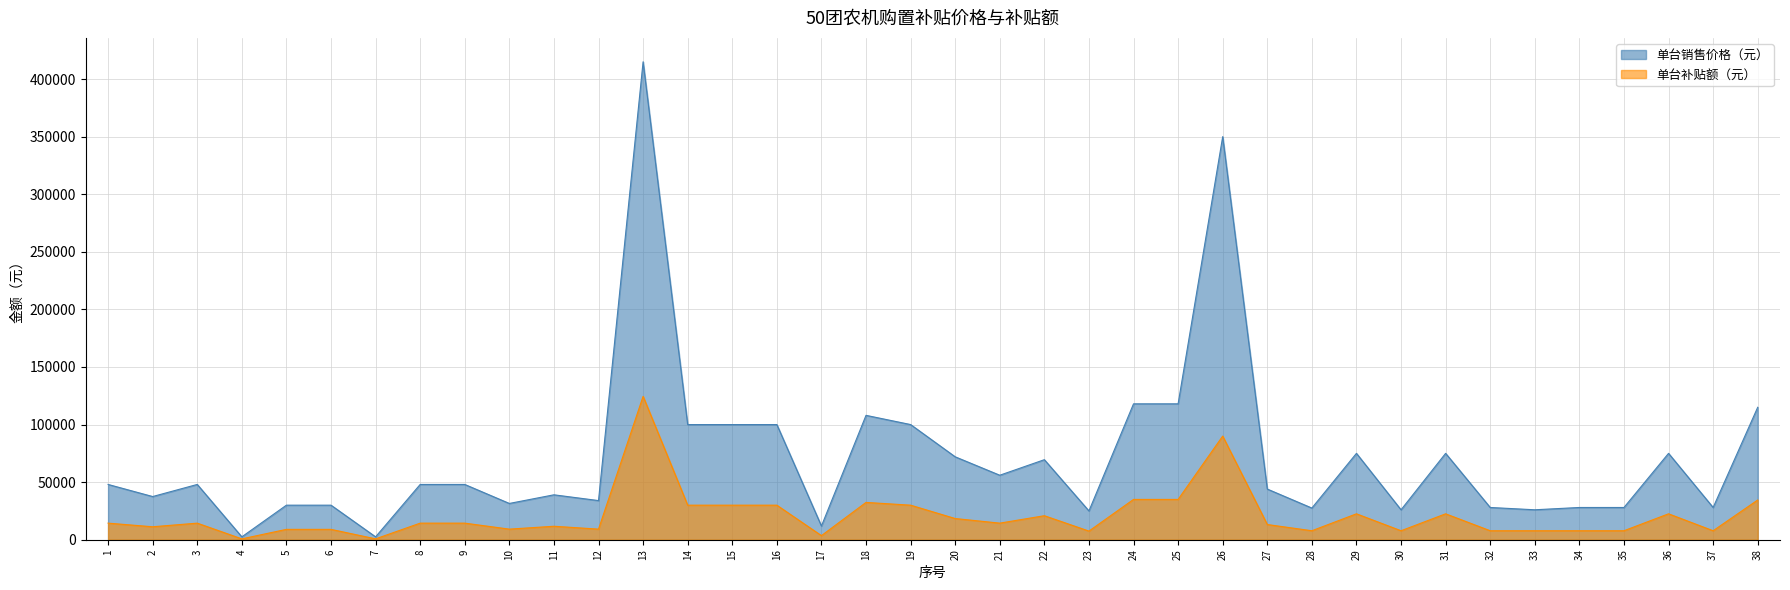

How many distinct data groups are displayed?

2